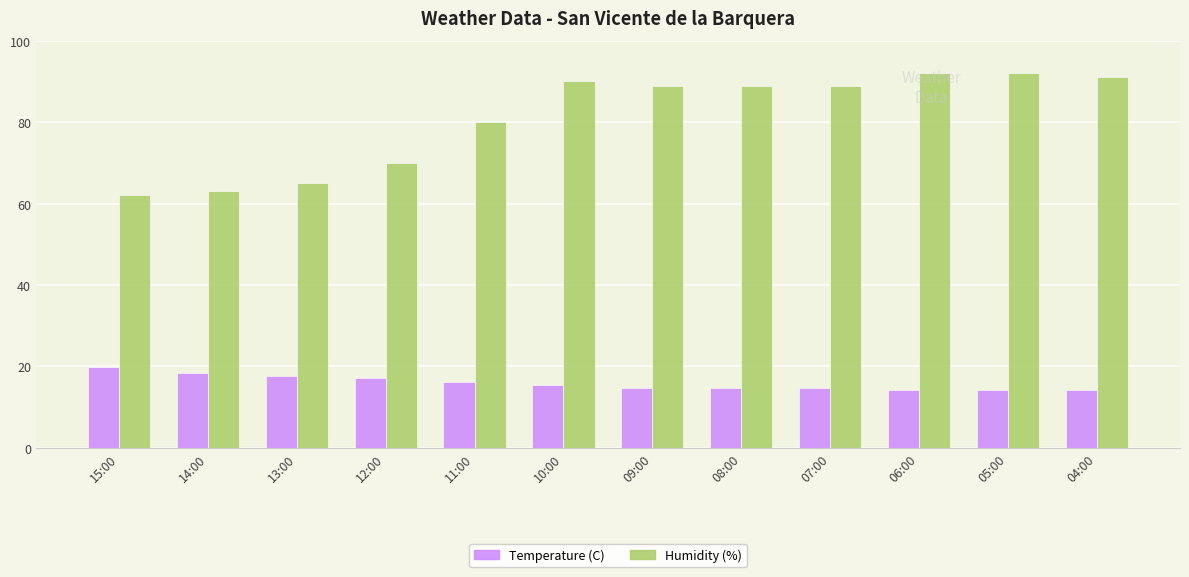

Between 13:00 and 05:00, which series saw the biggest shift?

Humidity (%)